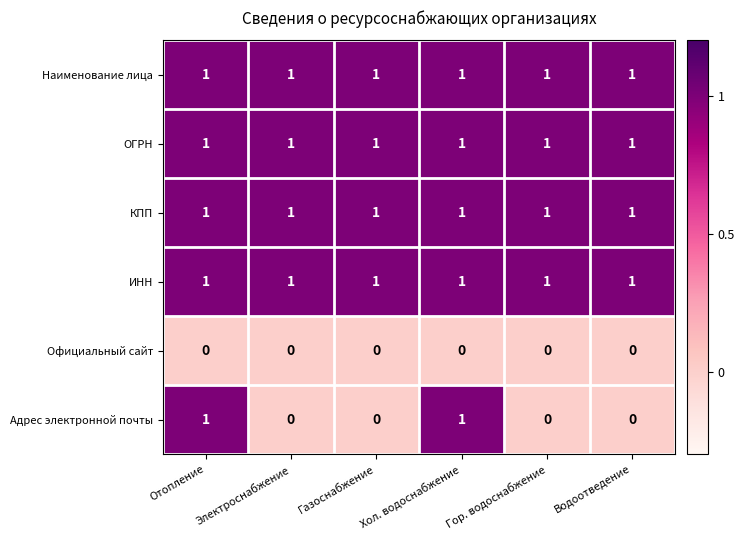

How many Адрес электронной почты values are between 0 and 1?

6